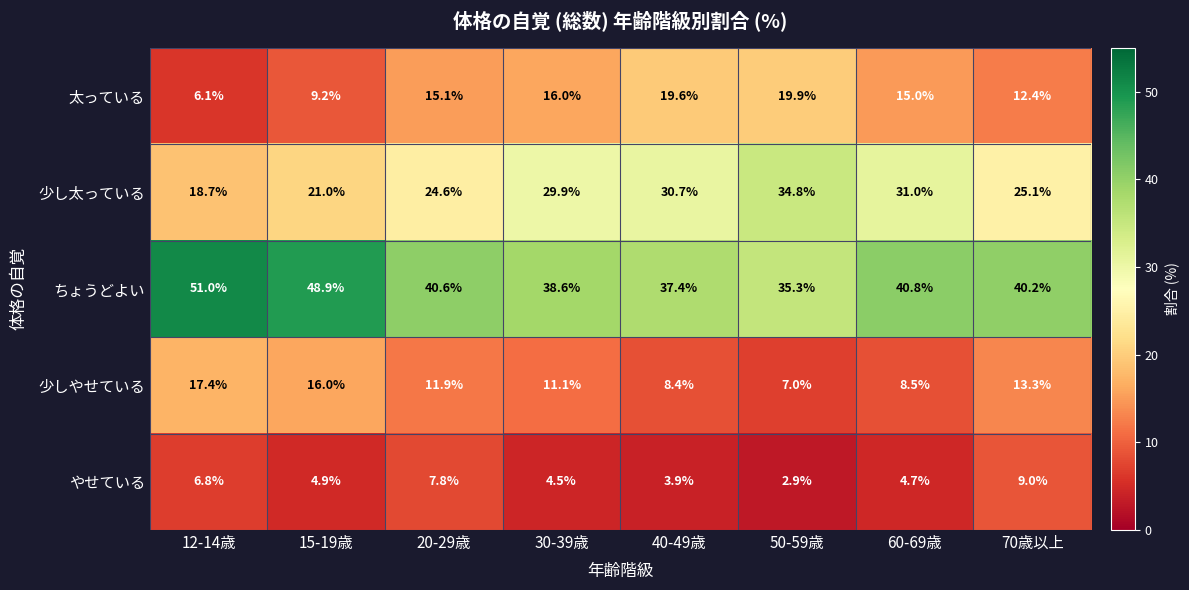

How many distinct data groups are displayed?

5